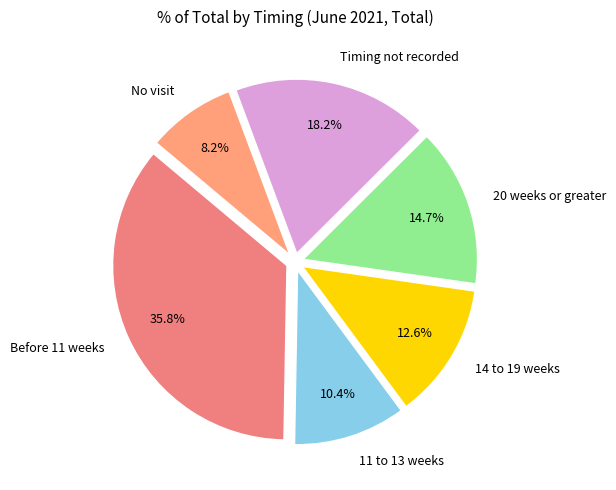

Does Before 11 weeks represent more than half of the total?

No